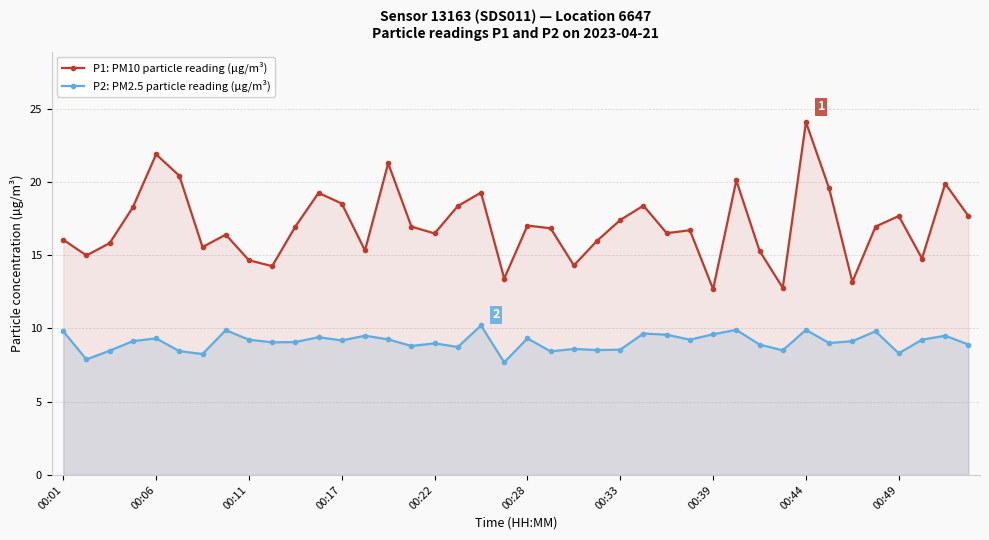

Is it true that P1: PM10 particle reading (µg/m³) equals 16.0 at 23?

True